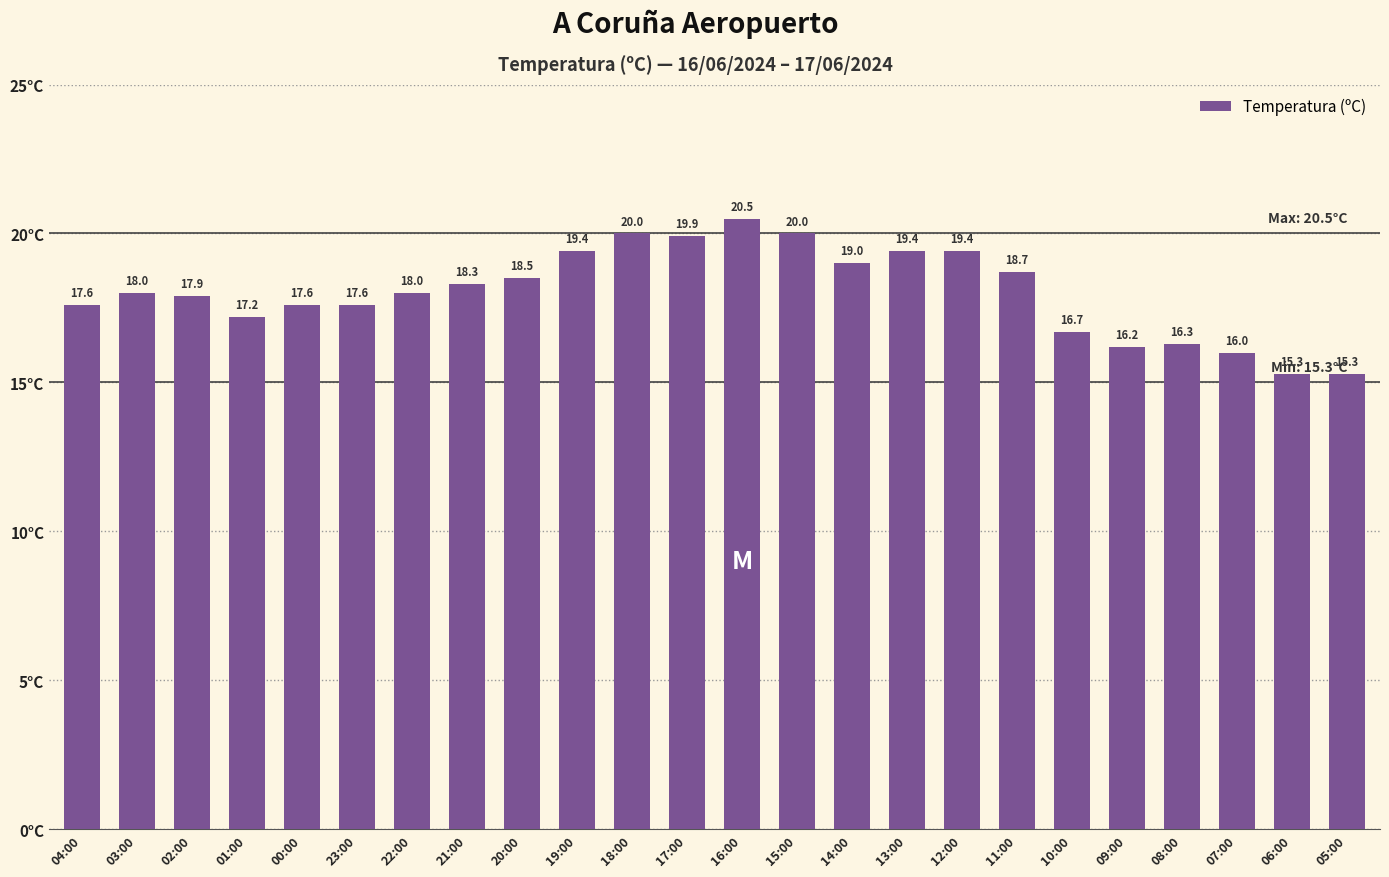

At which category does the chart reach its peak across all series?

16:00